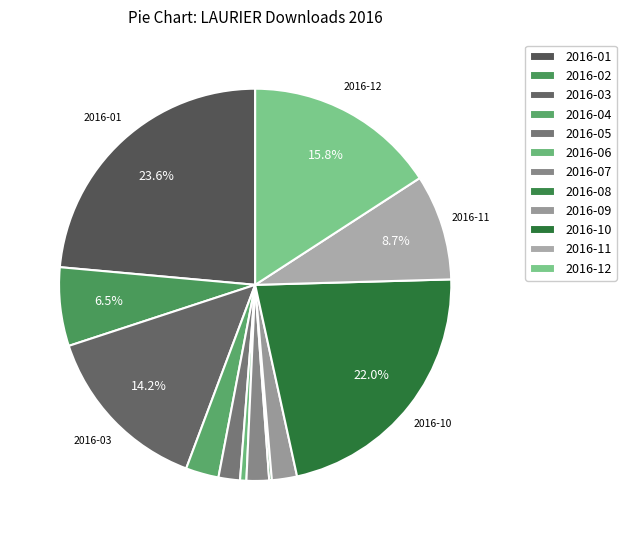

To the nearest percent, what is the difference between the largest and smallest slice percentages?

23%